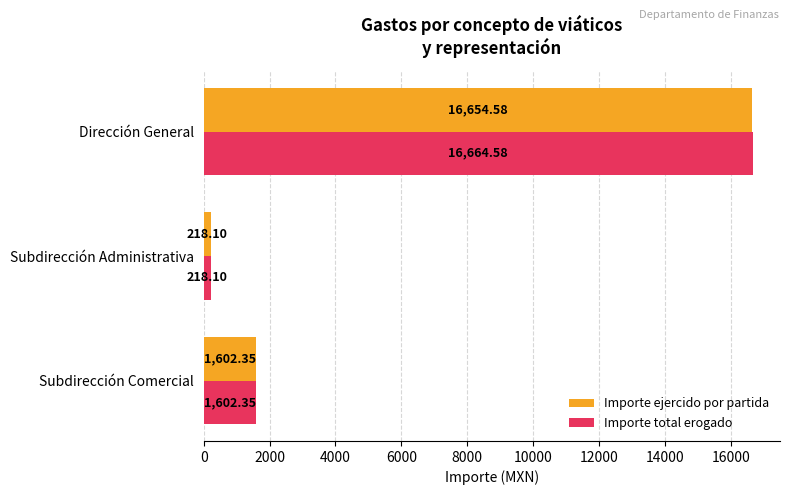

At which category is the sum across all series the highest?

Dirección General